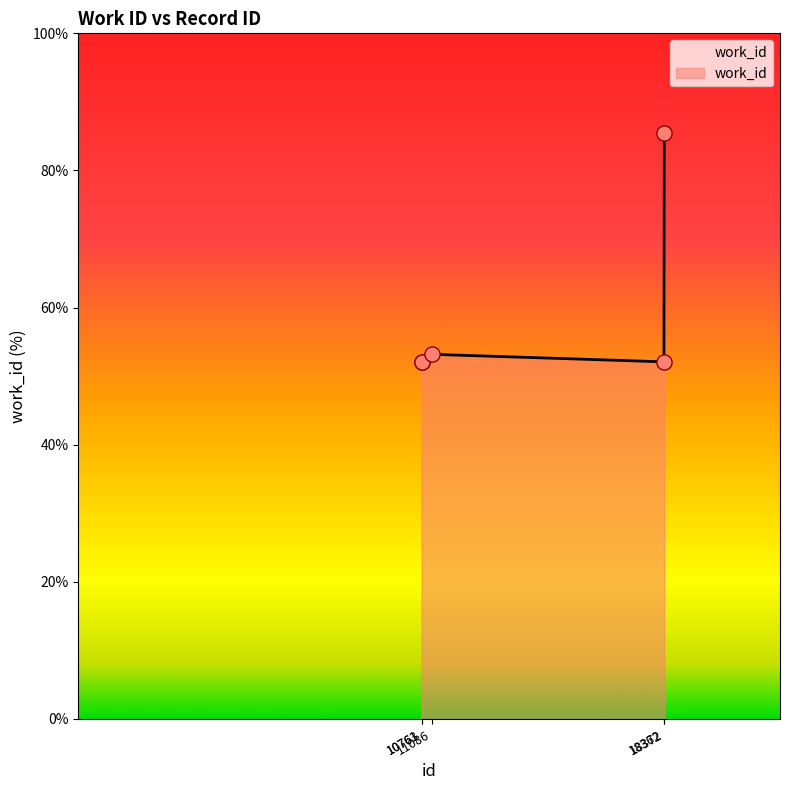

What is the ratio of the value at 10763 to the value at 18362?

1.0